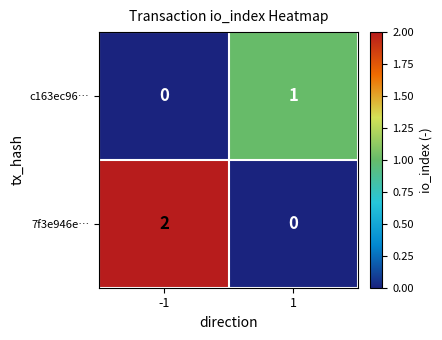

Reading left to right, what are all the values shown in this chart?

c163ec96…: 0	1
7f3e946e…: 2	0